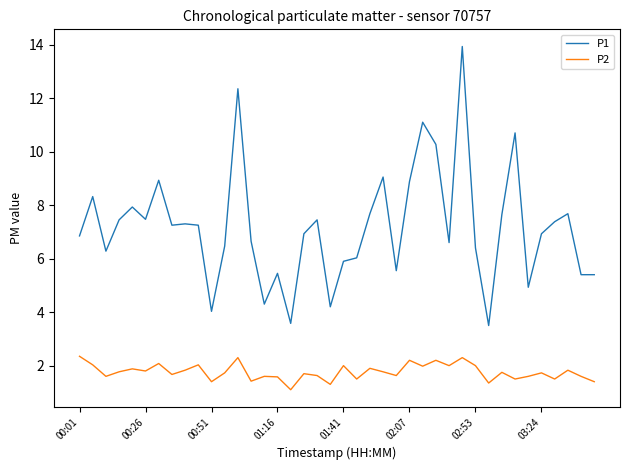

Which series has the largest range (max minus min)?

P1